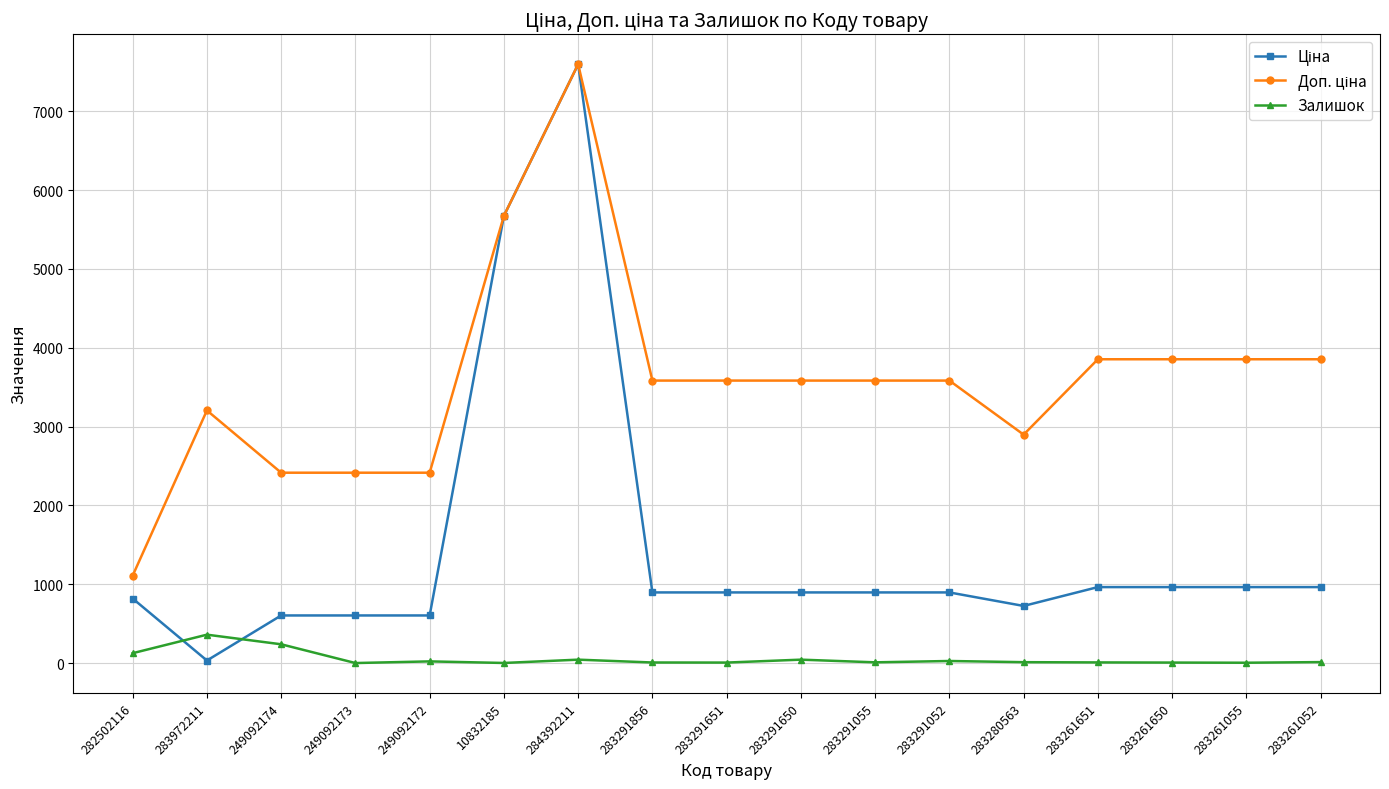

The Залишок series shows 8.0 at 283261651. True or false?

True